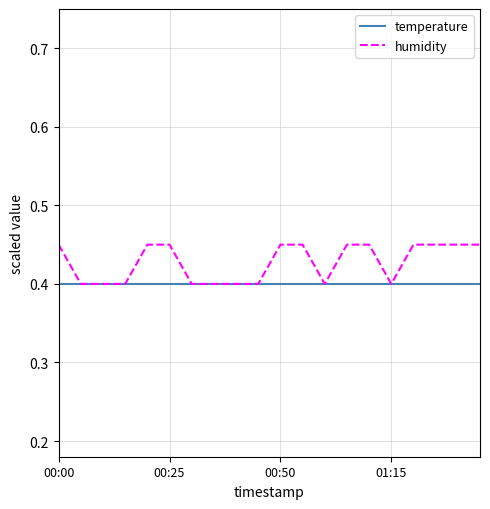

Rank the series by their average value, from highest to lowest.

humidity, temperature